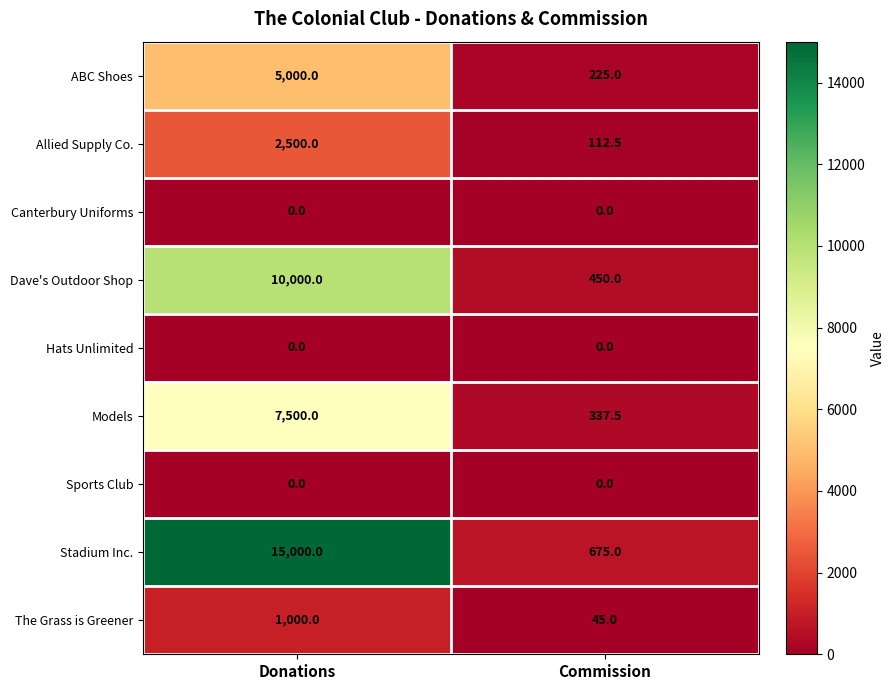

Between Donations and Commission, which series saw the biggest shift?

Stadium Inc.